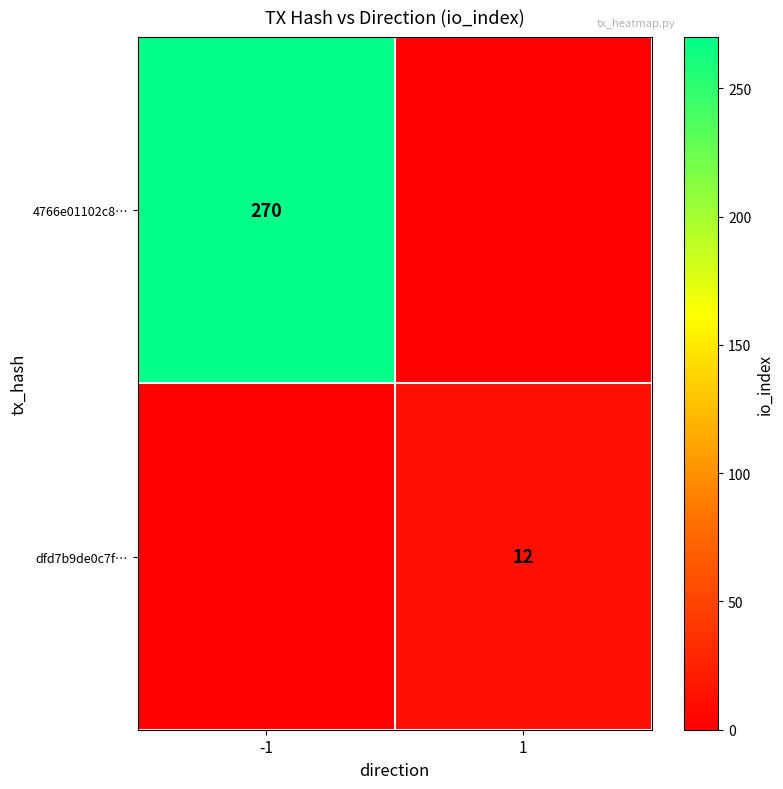

True or false: 4766e01102c8… has a value of 109 at -1.

False